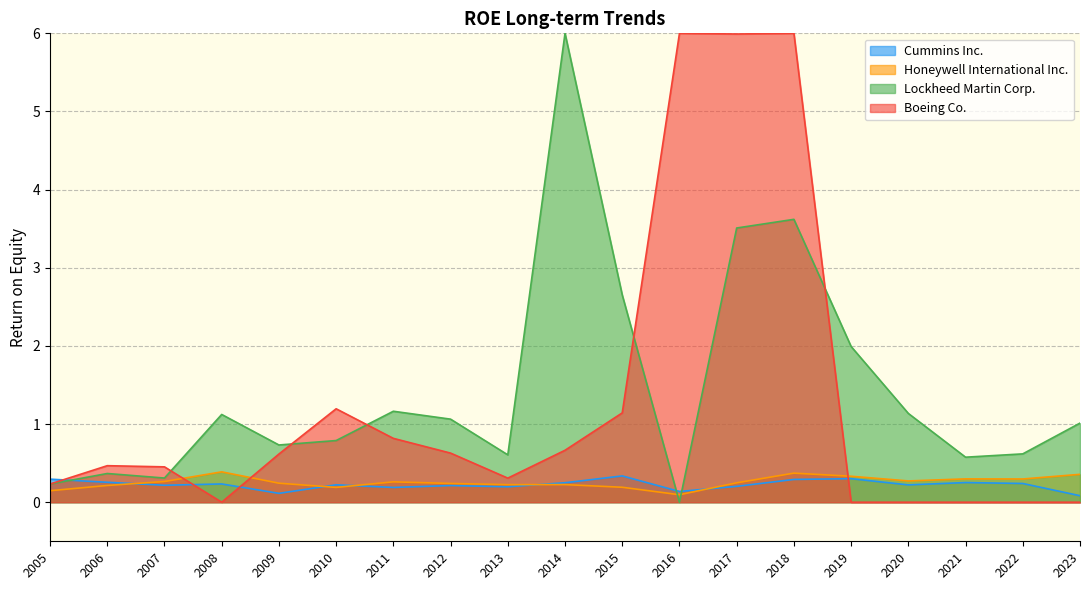

The Cummins Inc. series shows 0.3 at 2021. True or false?

True